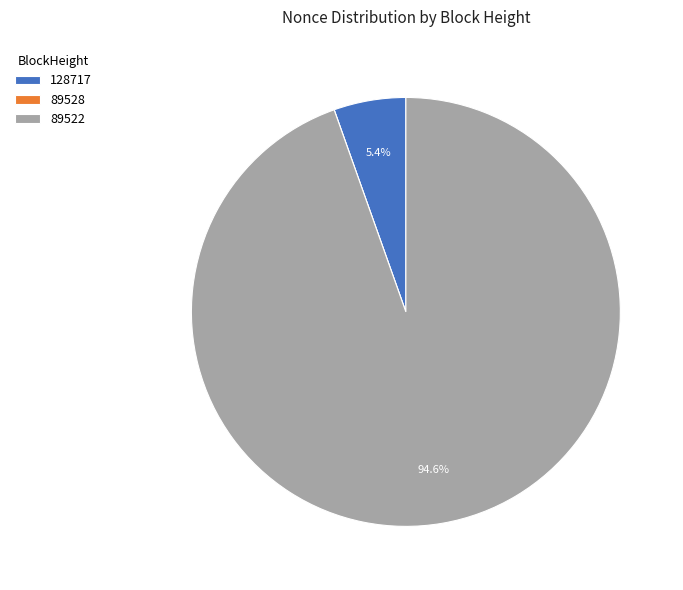

What percentage is the 89522 slice, to the nearest percent?

95%